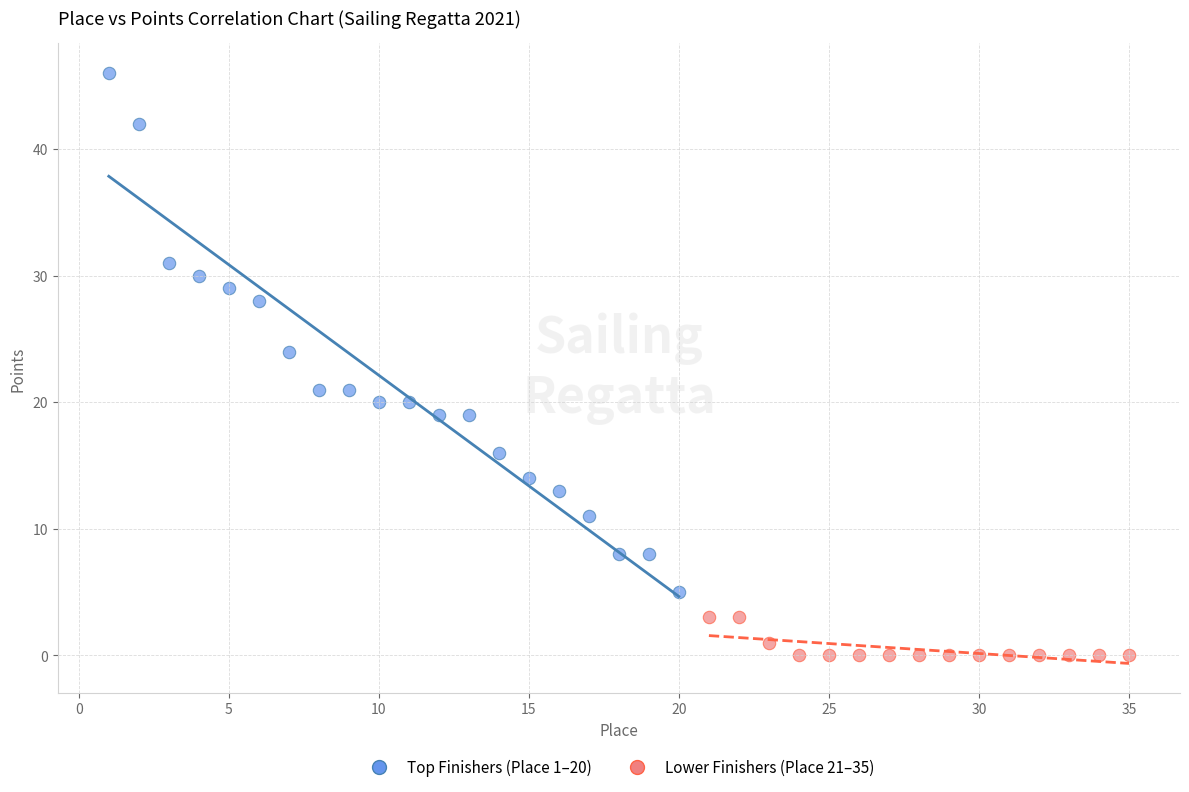

Which series reaches the maximum Y coordinate?

Top Finishers (Place 1–20)